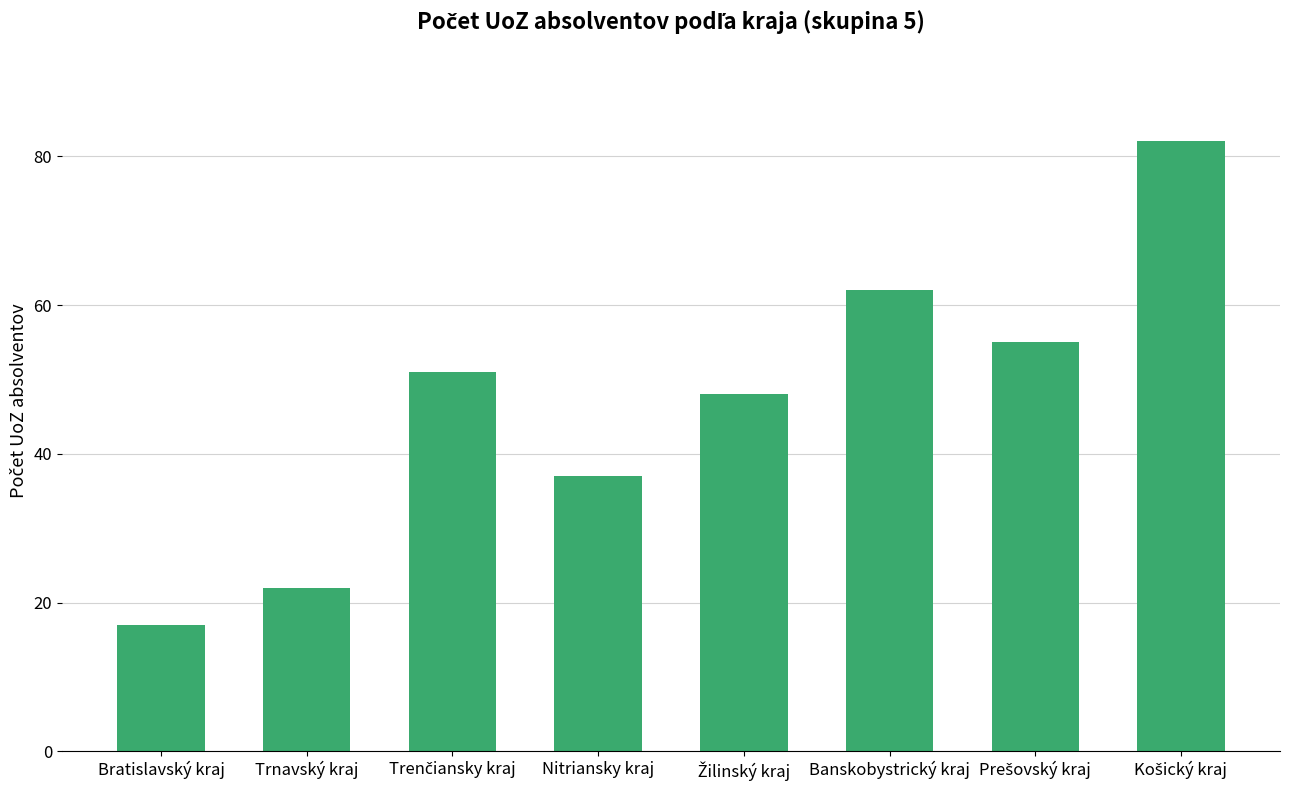

Is it true that the value at Bratislavský kraj is 5?

False